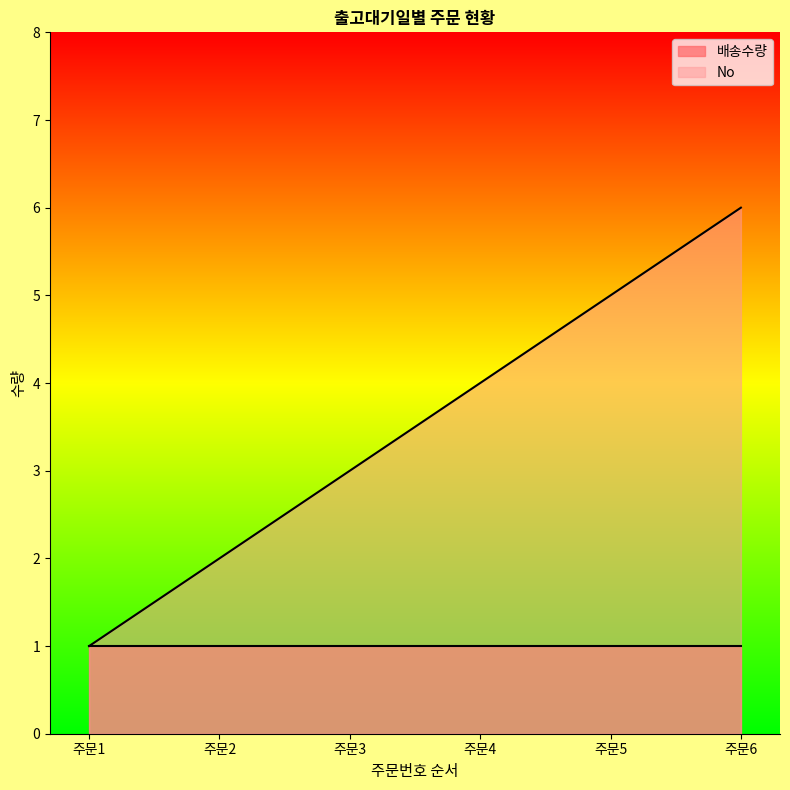

List the labels in order of No value, largest first.

주문6, 주문5, 주문4, 주문3, 주문2, 주문1